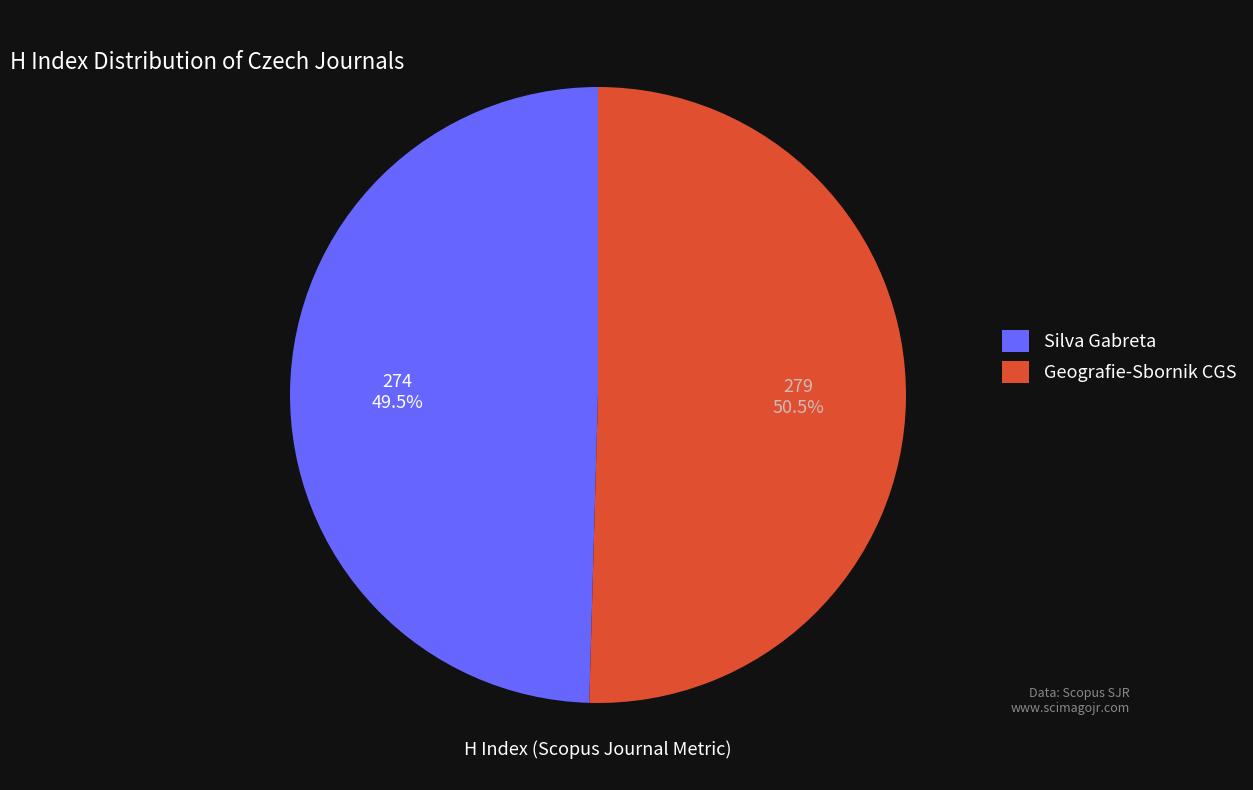

Which category has the smallest portion of the pie?

Silva Gabreta